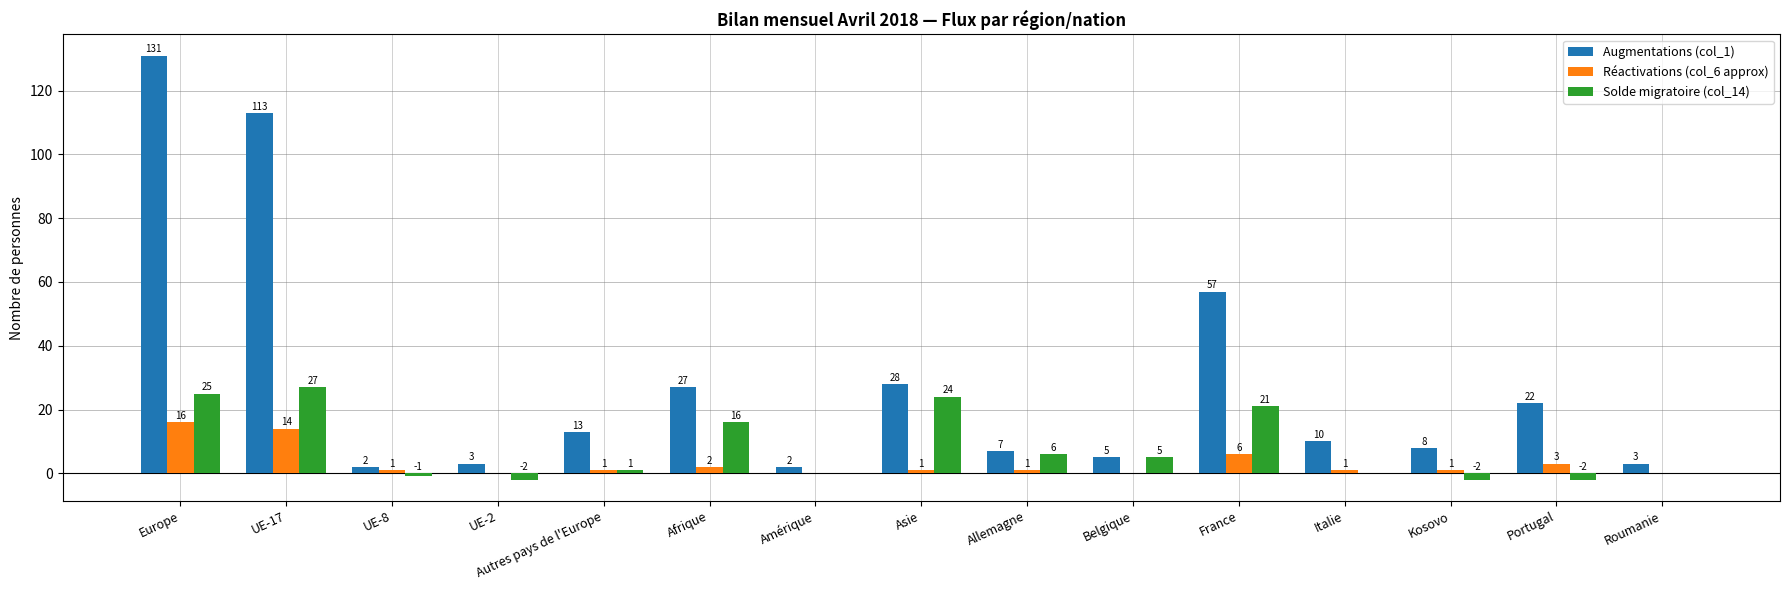

List the series in order of their overall mean, lowest first.

Réactivations (col_6 approx), Solde migratoire (col_14), Augmentations (col_1)